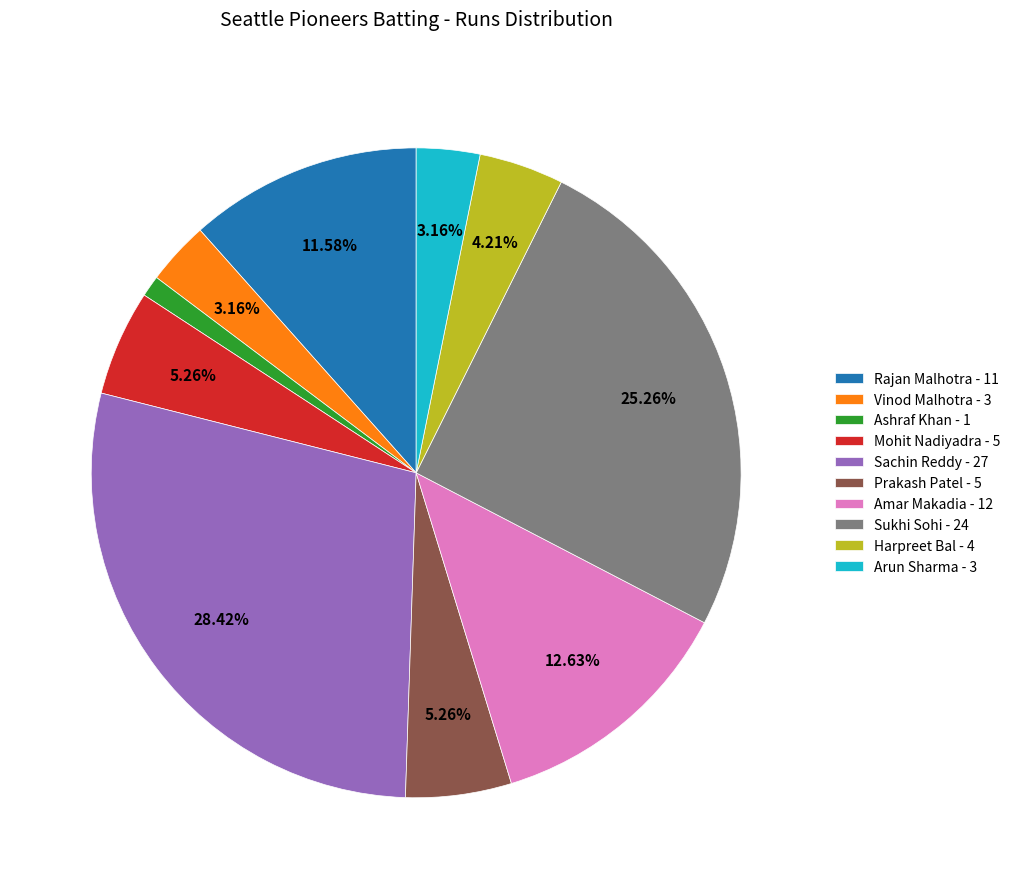

Is the sum of Arun Sharma - 3 and Prakash Patel - 5 greater than half?

No